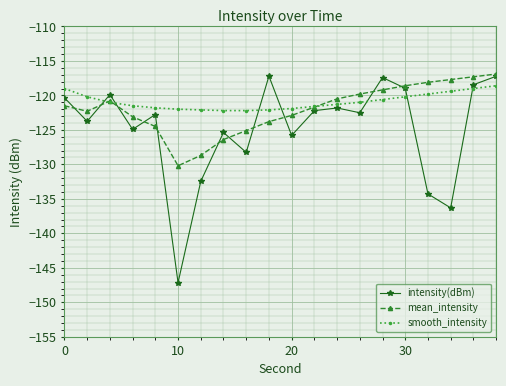

What is the lowest value of the smooth_intensity series?

-122.2